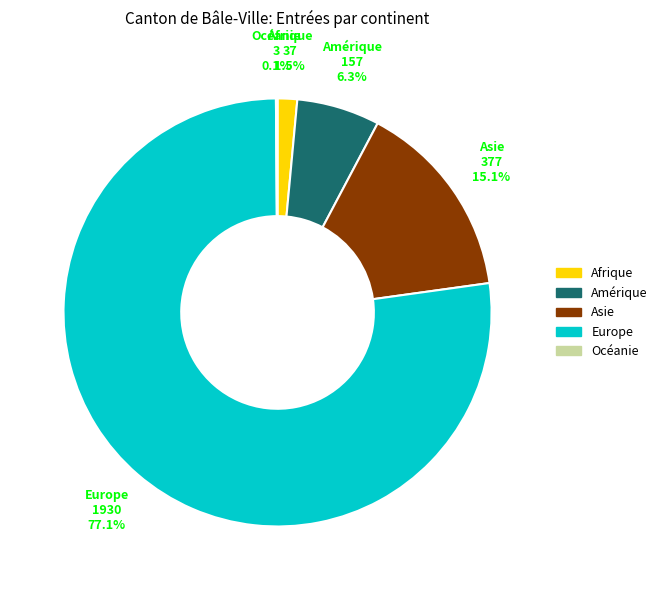

Which category has the biggest portion of the pie?

Europe